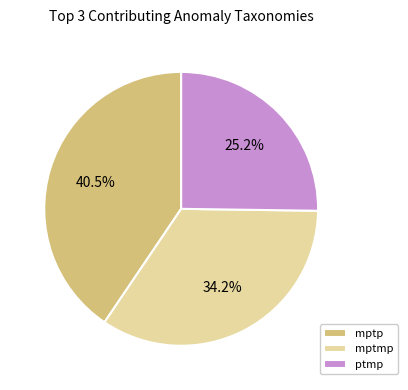

Rank the categories by value from lowest to highest.

ptmp, mptmp, mptp